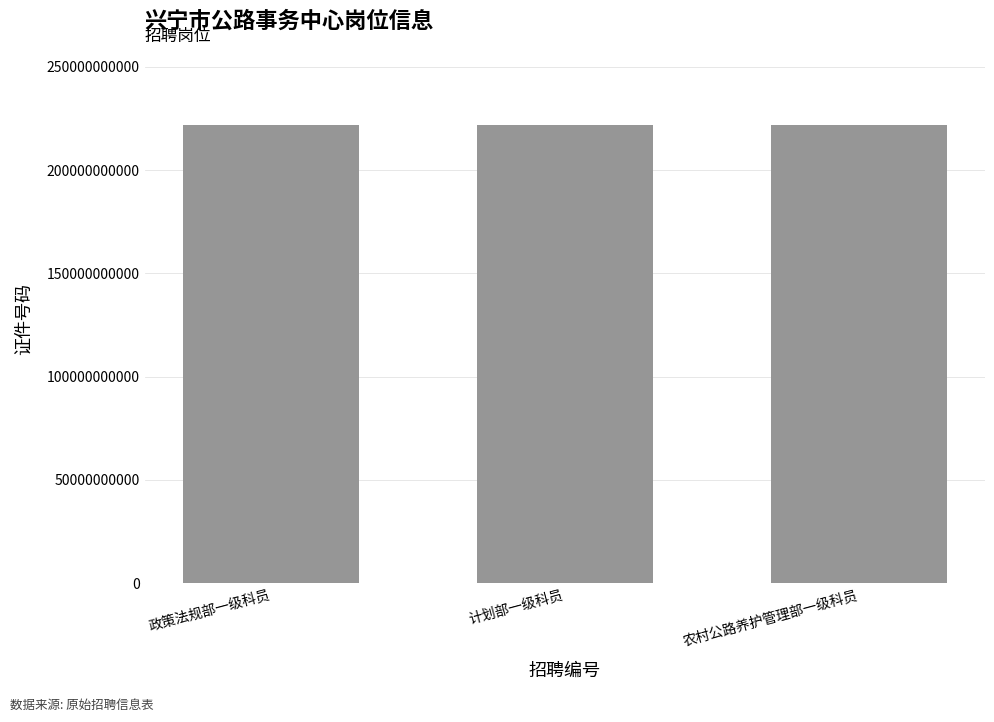

What is the maximum value shown in the chart?

222080604313